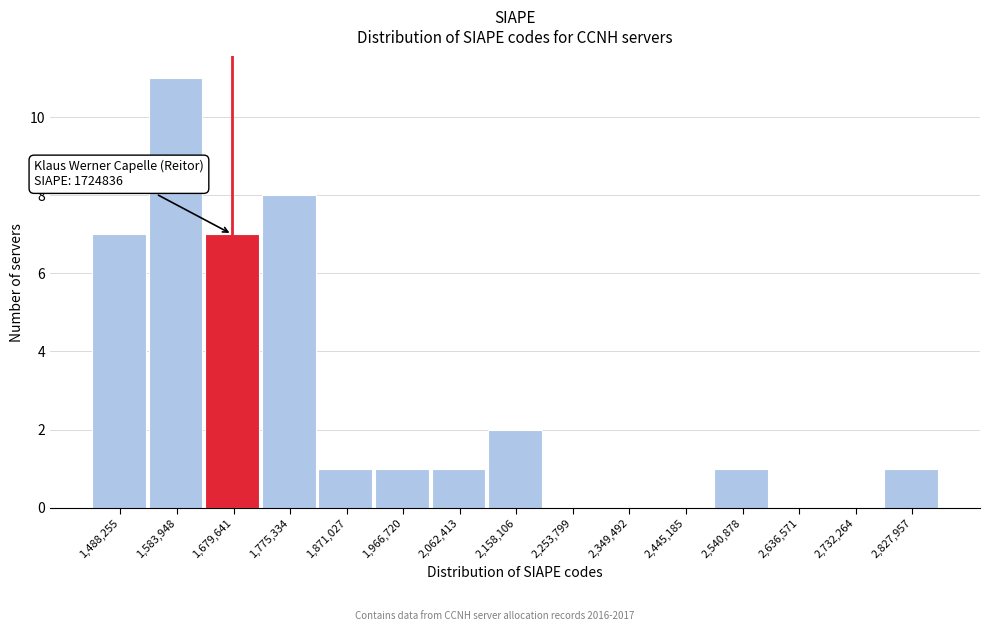

Reading left to right, what are all the values shown in this chart?

1,488,255=7	1,583,948=11	1,679,641=7	1,775,334=8	1,871,027=1	1,966,720=1	2,062,413=1	2,158,106=2	2,253,799=0	2,349,492=0	2,445,185=0	2,540,878=1	2,636,571=0	2,732,264=0	2,827,957=1